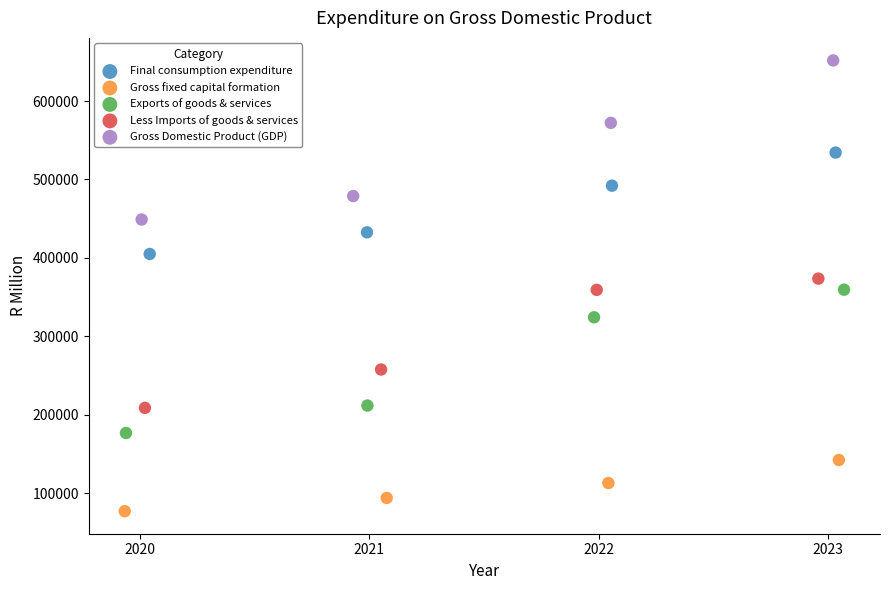

What are all the series names shown in the legend?

Final consumption expenditure, Gross fixed capital formation, Exports of goods & services, Less Imports of goods & services, Gross Domestic Product (GDP)